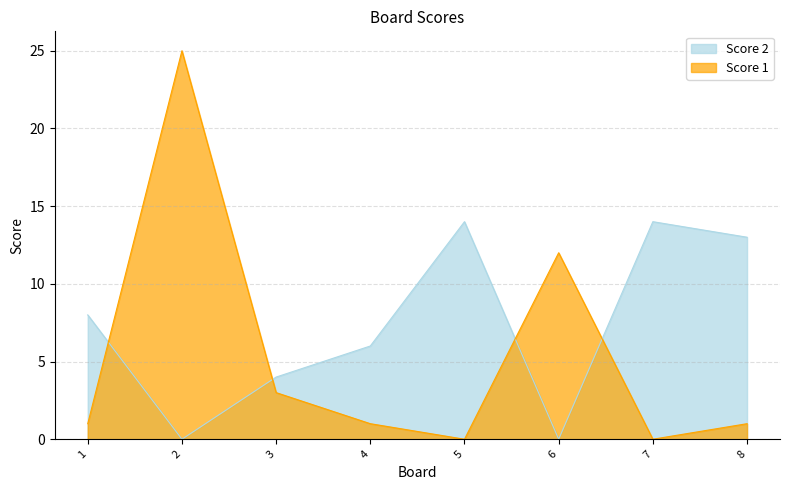

What is the difference between the second highest and second lowest values in the Score 1 series?

12